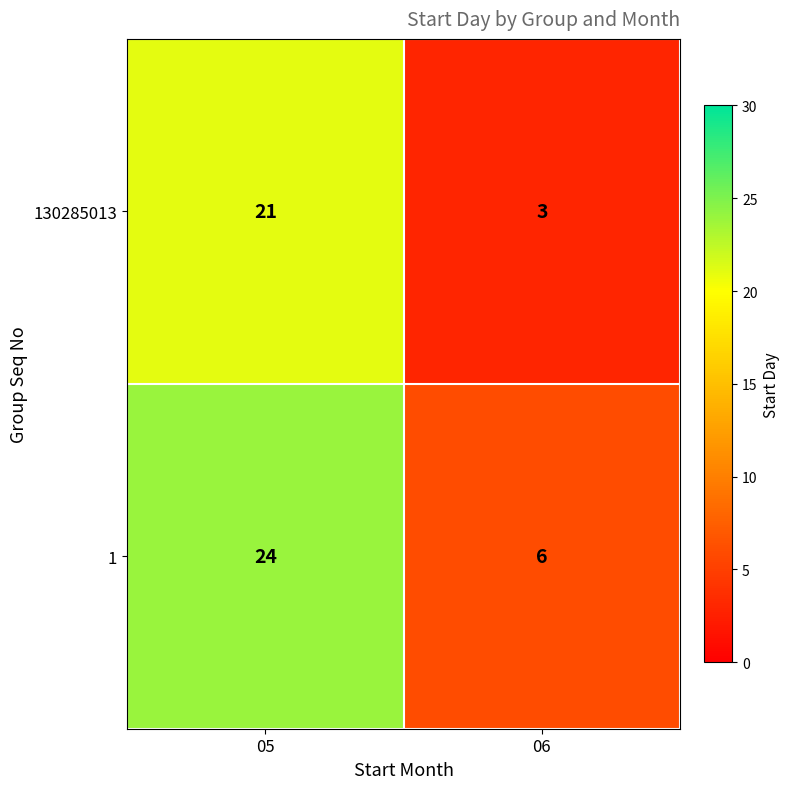

Rank the series by their average value, from highest to lowest.

1, 130285013